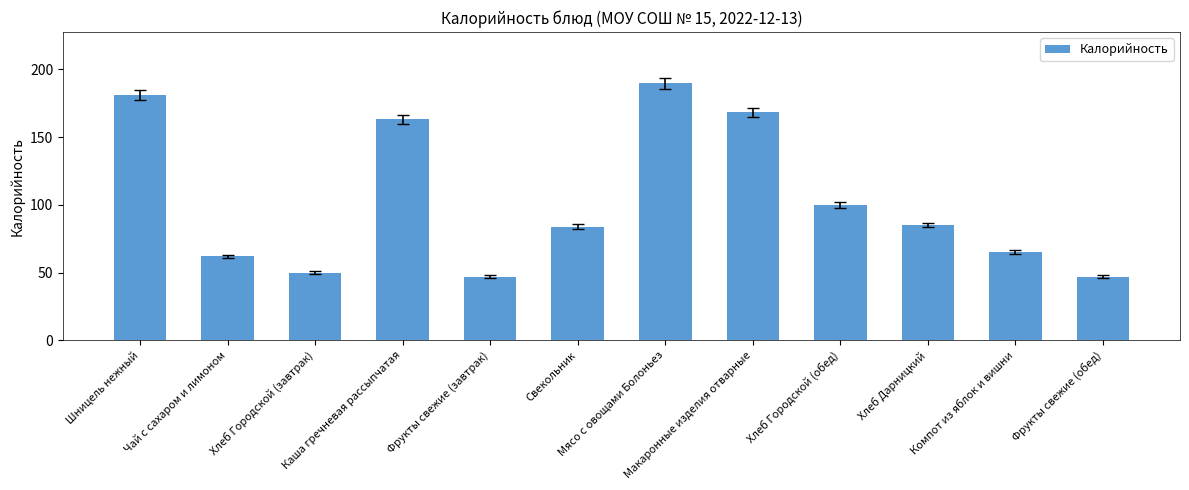

Does the chart contain stacked bars?

No